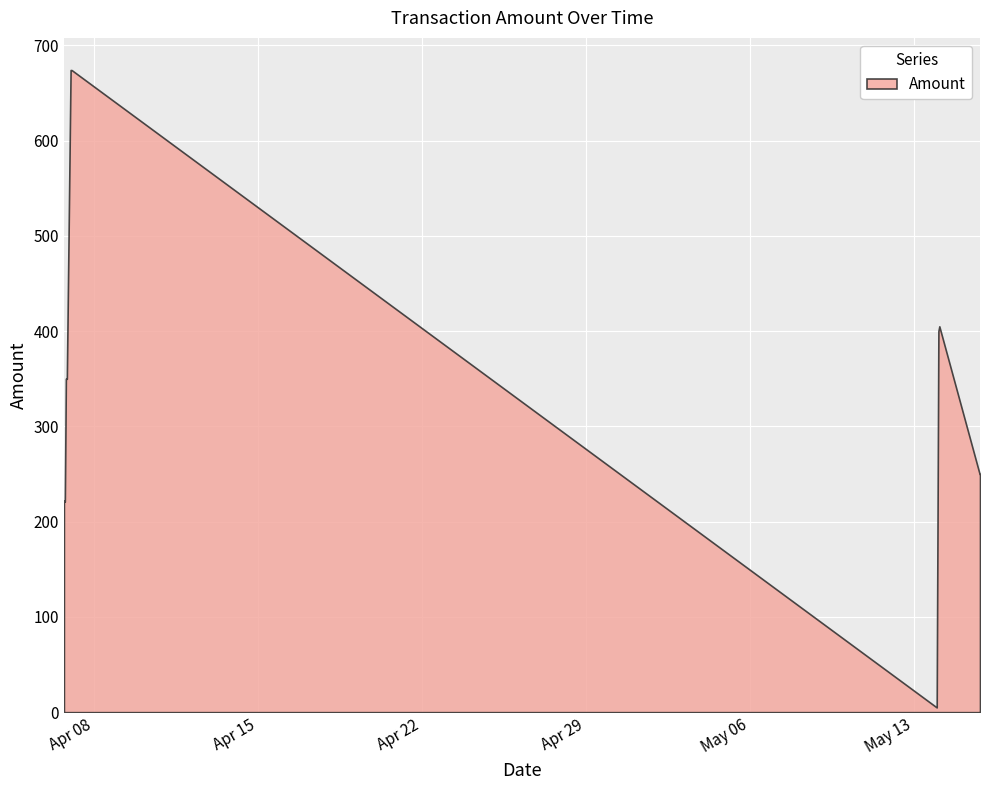

Is it true that Amount equals 405.0 at 2022-05-14 02:27:00?

True